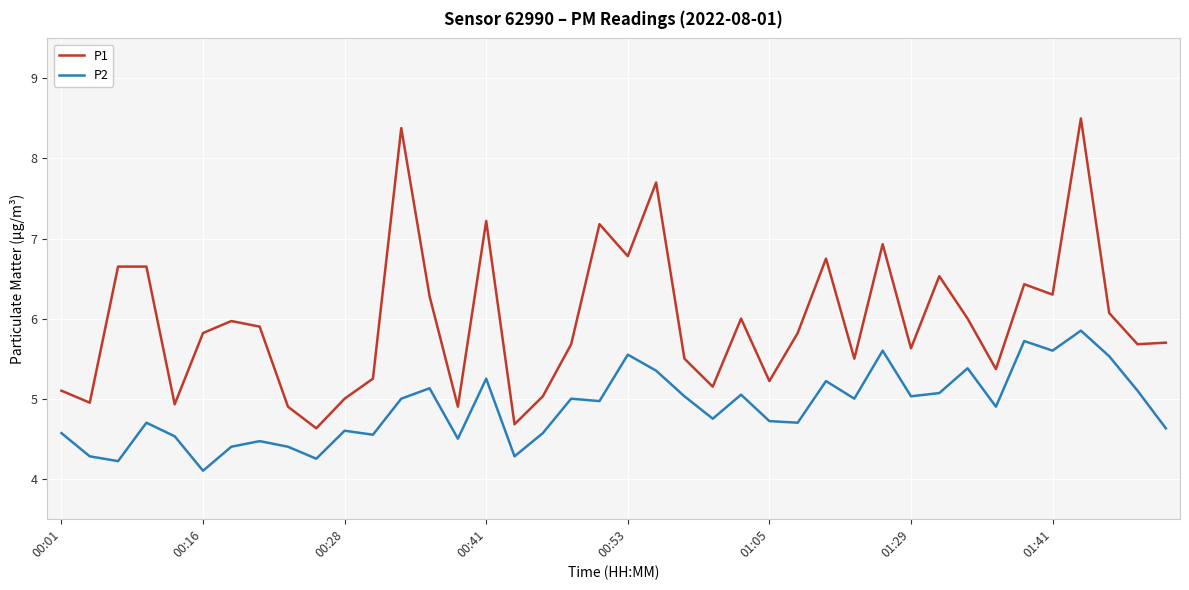

What is the highest value of the P1 series?

8.5